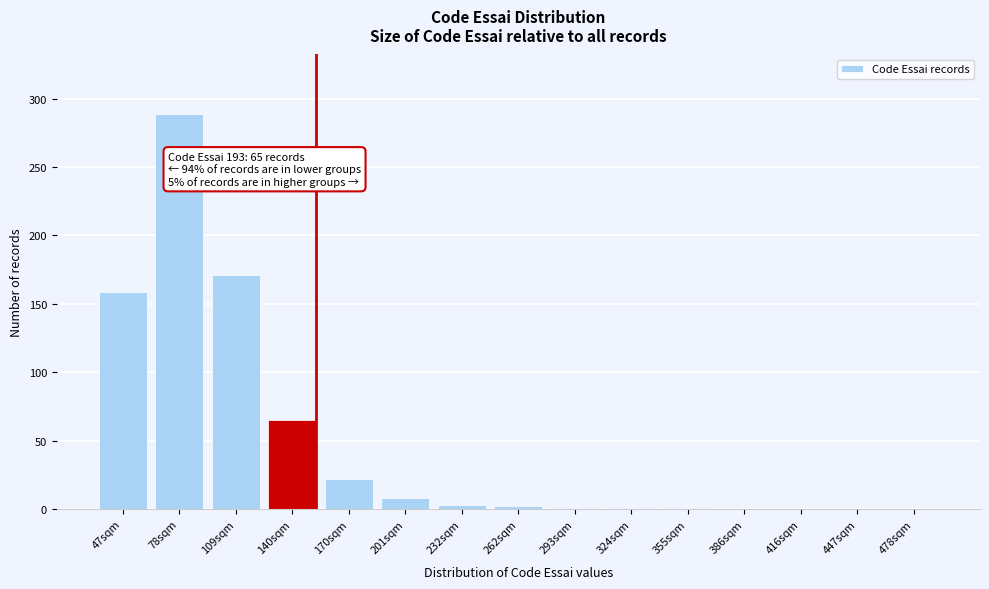

The value at 170sqm is 22. True or false?

True